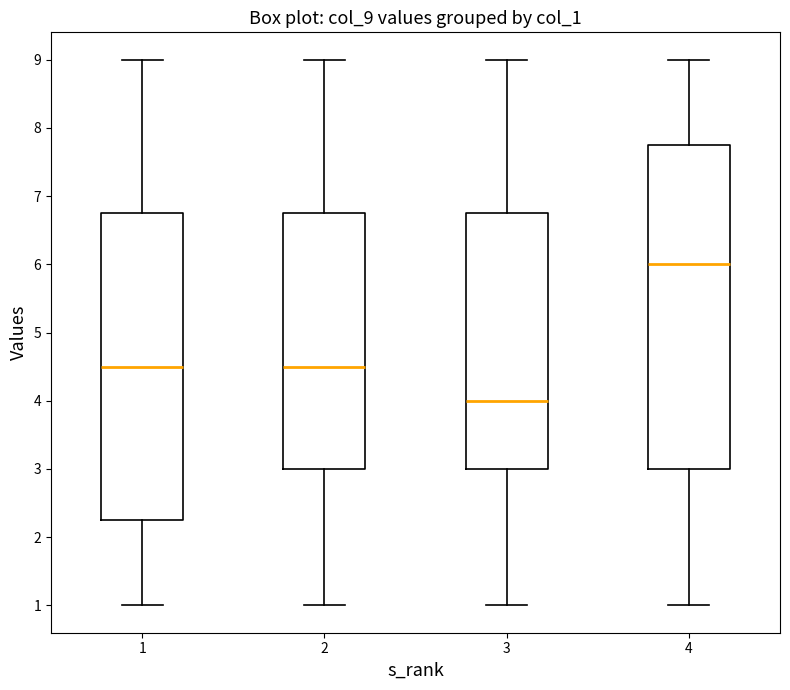

Comparing the boxes themselves (not the whiskers), which one is the tallest?

4